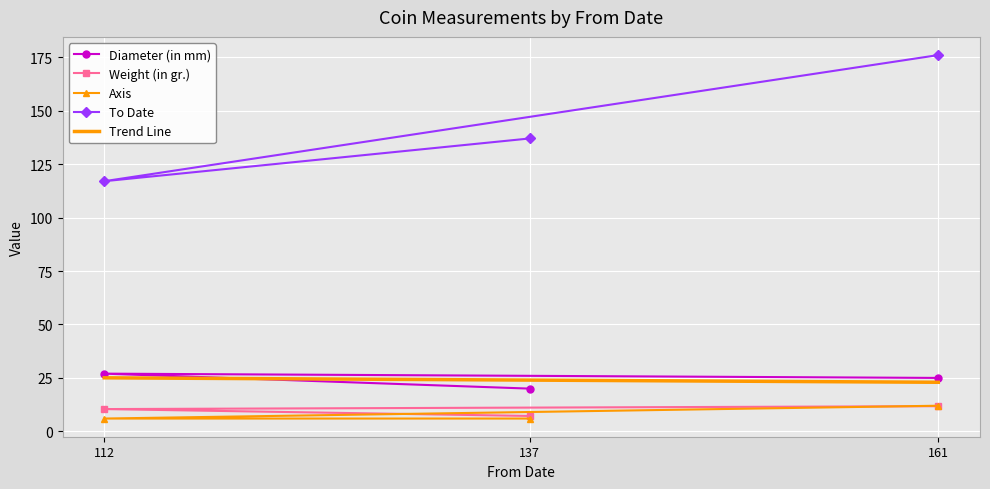

How many values in the Diameter (in mm) series are below 25?

1